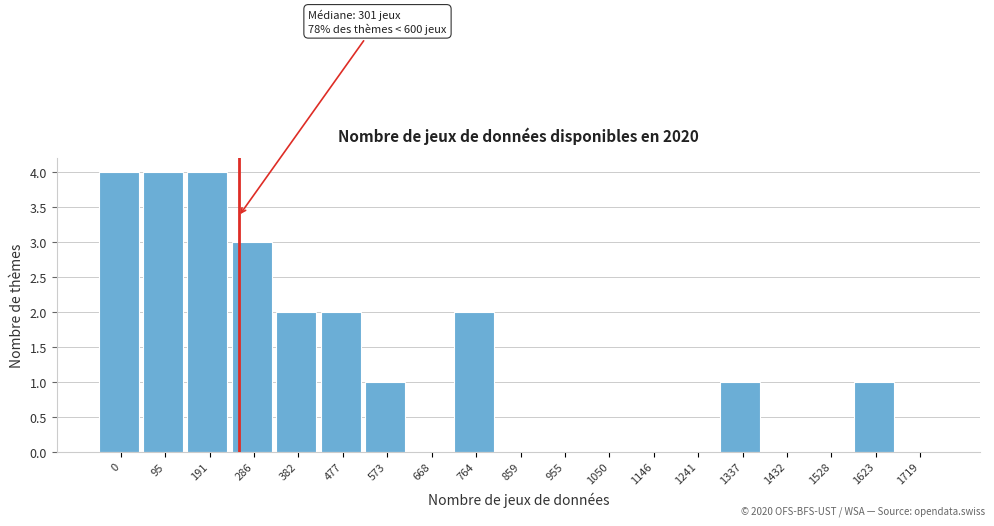

Reading right to left, what are all the values shown in this chart?

1719=0	1623=1	1528=0	1432=0	1337=1	1241=0	1146=0	1050=0	955=0	859=0	764=2	668=0	573=1	477=2	382=2	286=3	191=4	95=4	0=4